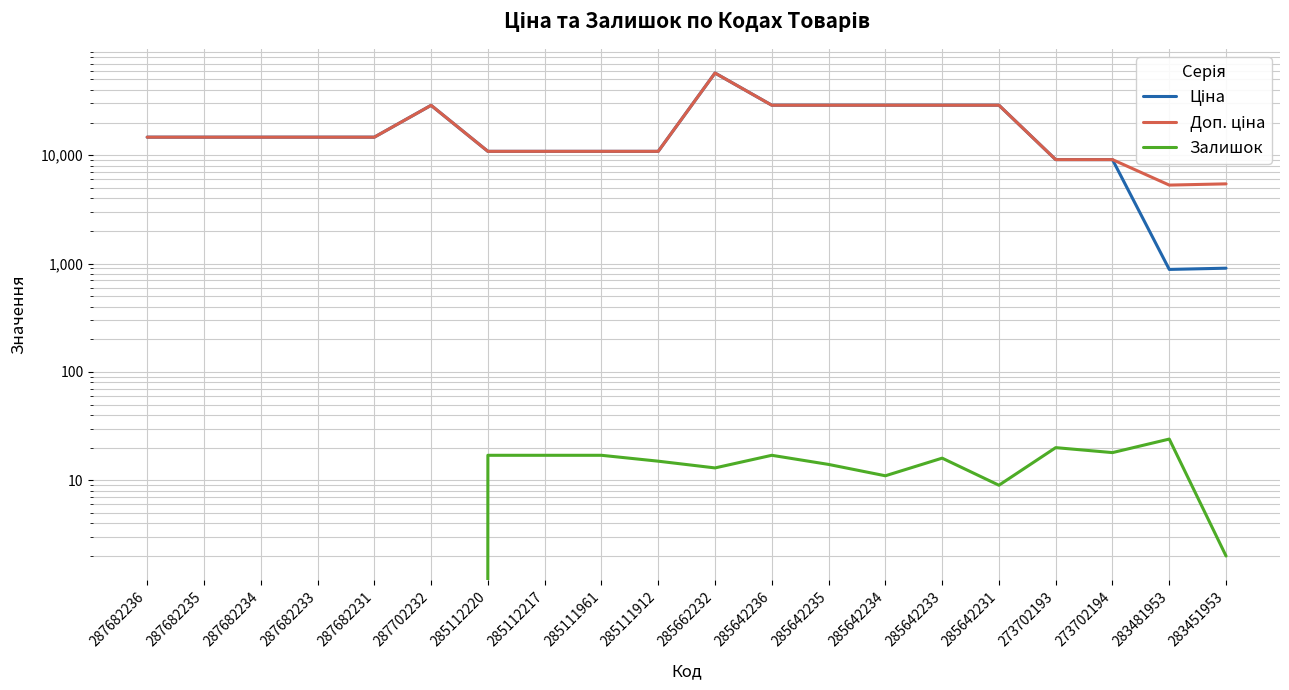

True or false: Ціна and Залишок intersect in this chart.

False